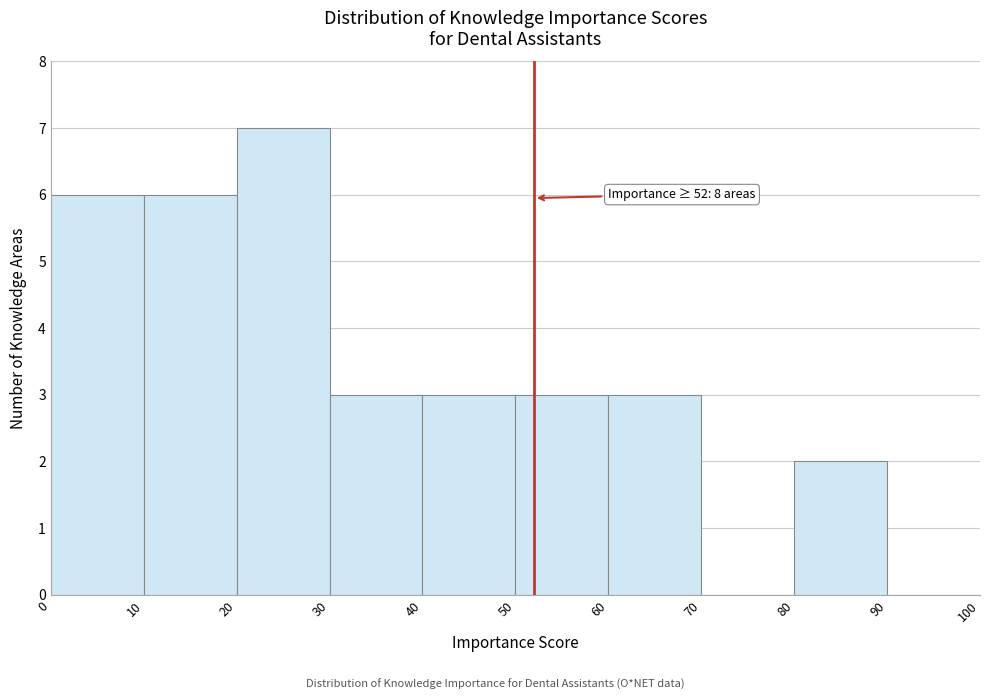

Over which range of the x-axis is the bar tallest?

20 to 30